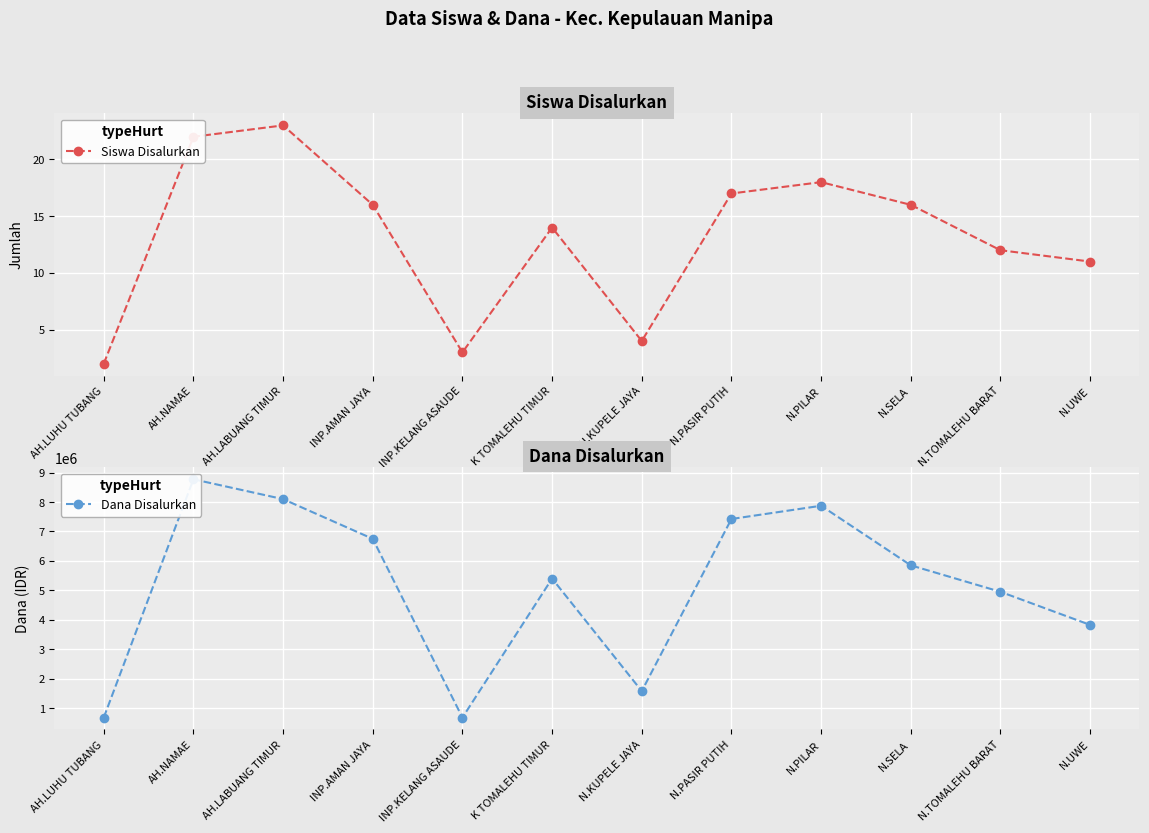

What is the sum of all Siswa Disalurkan values?

158